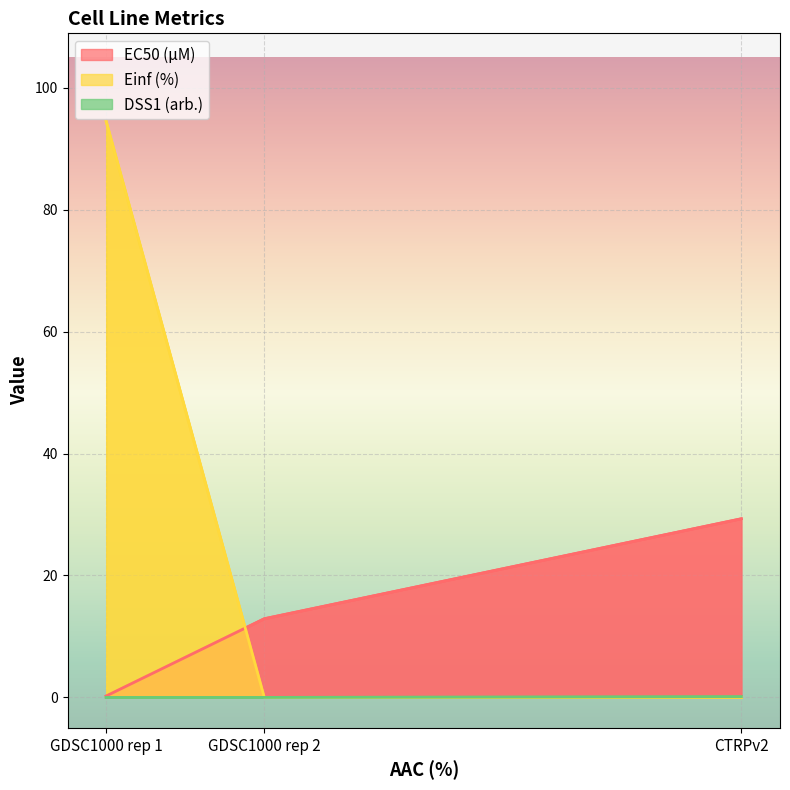

At which label does EC50 (µM) first exceed 12?

GDSC1000 rep 2